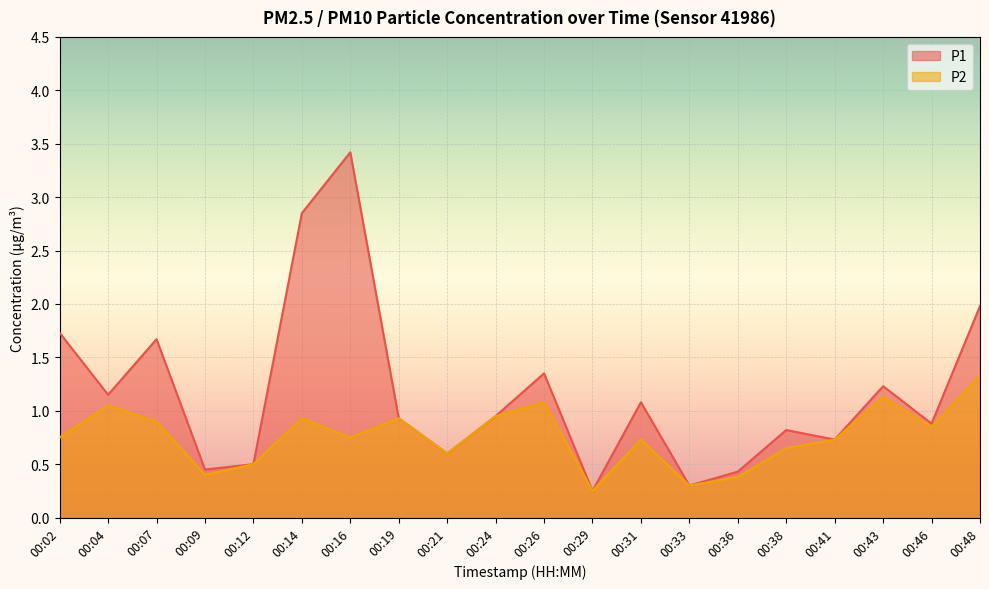

What is the total value across all series at 00:38?

1.5